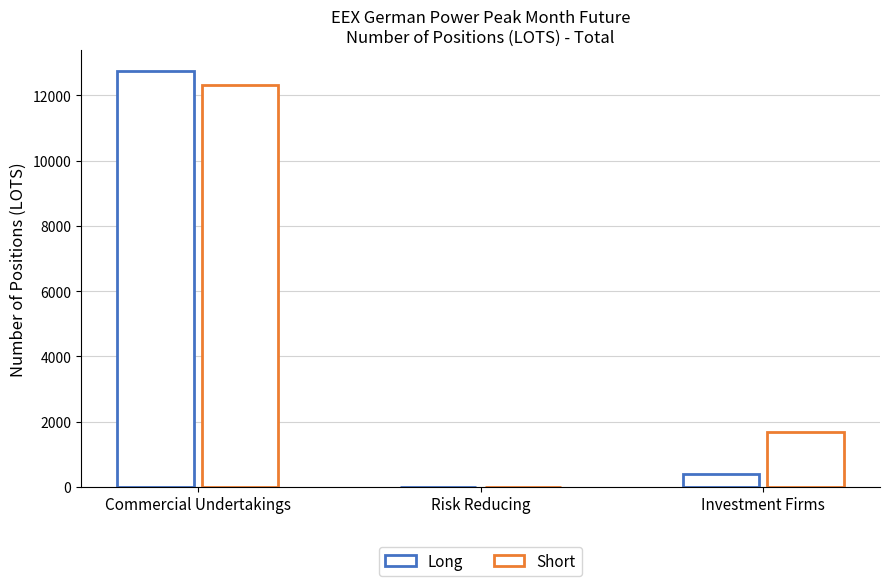

At which label does Long first exceed 380?

Commercial Undertakings